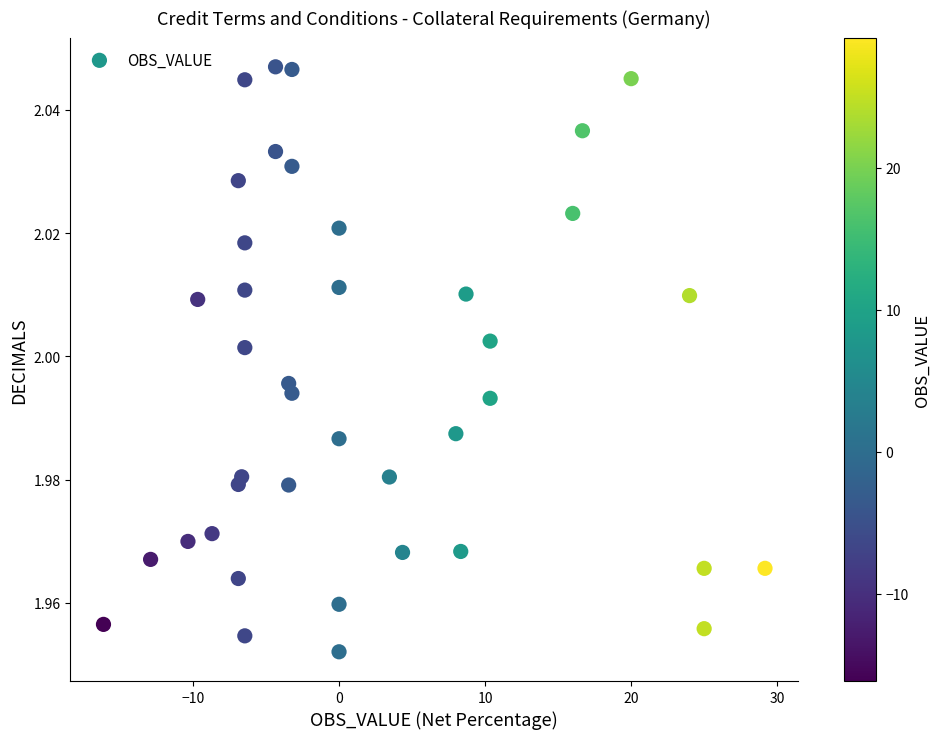

What is the range of X values (max minus min)?

45.3